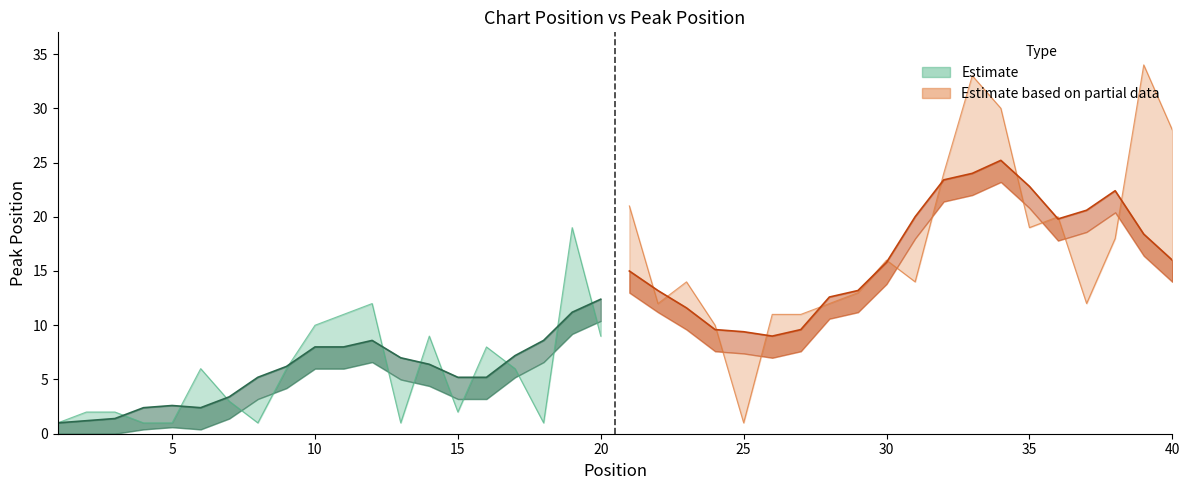

Between 13 and 39, which is larger?

39